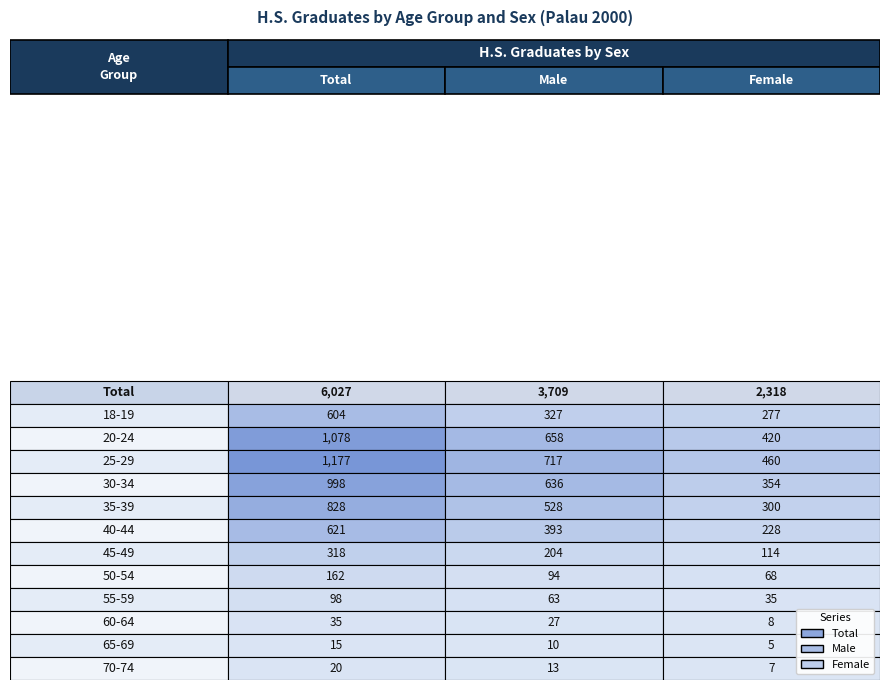

What is the sum of the Female values at 30-34 and 50-54?

422